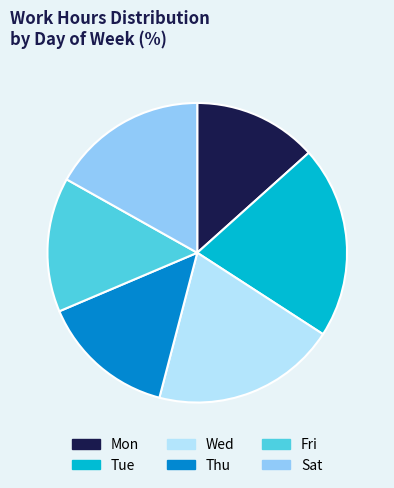

Which slice is the smallest?

Mon